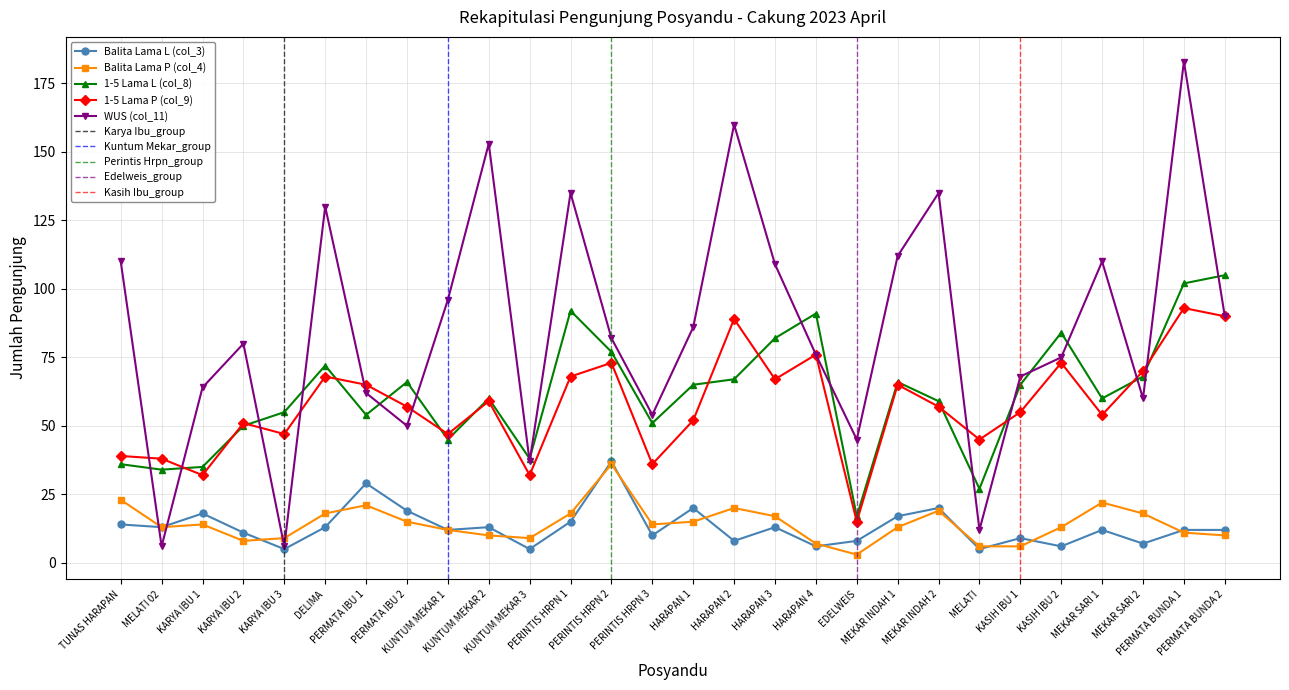

Which category has the lowest value in the WUS (col_11) series?

MELATI 02